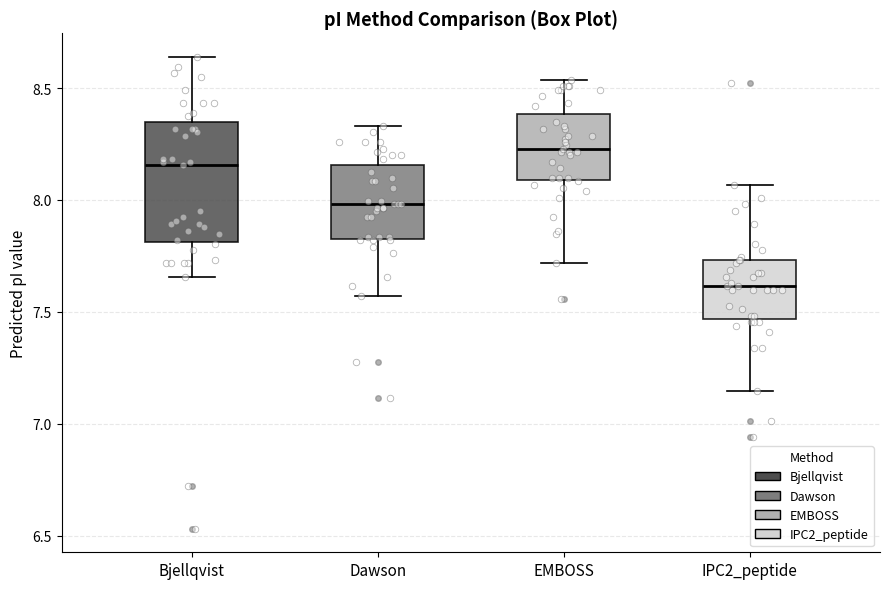

Which box's median line is the highest?

EMBOSS